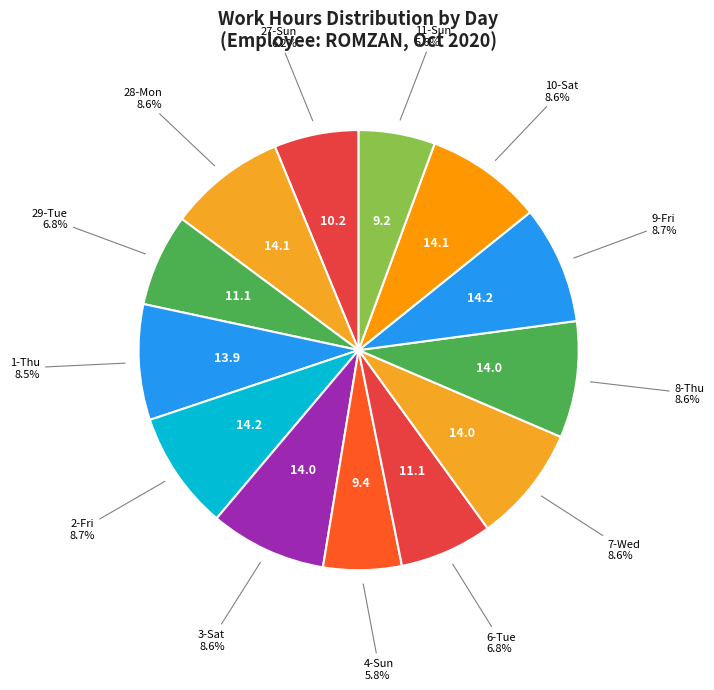

To the nearest percent, what is the combined percentage of 7-Wed and 2-Fri?

17%